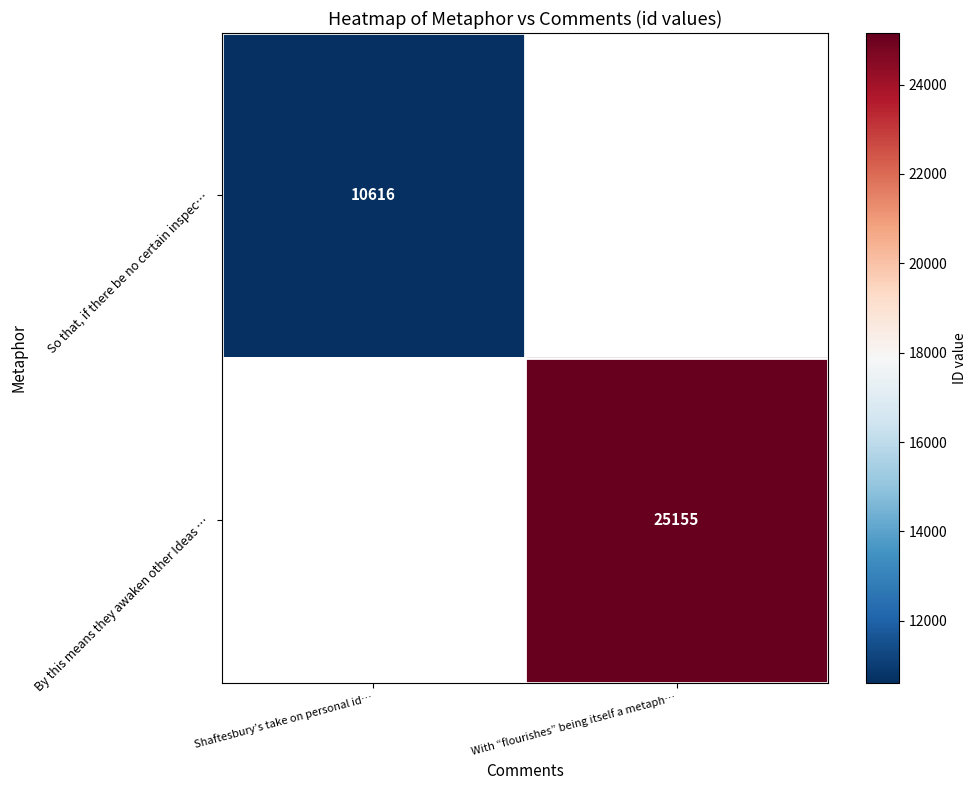

Is it true that By this means they awaken other Ideas … equals 25155 at With “flourishes” being itself a metaph…?

True